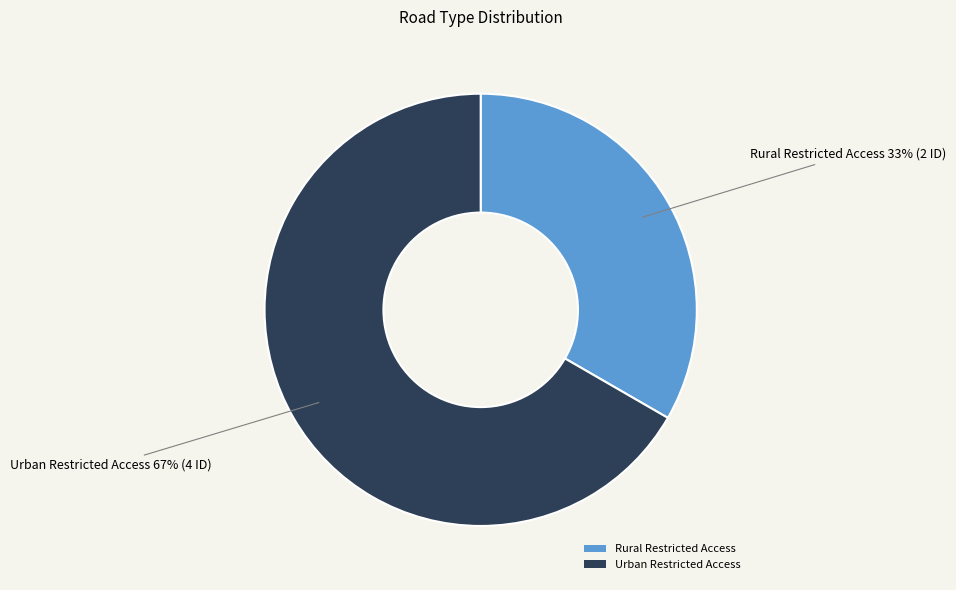

Combined, do Rural Restricted Access and Urban Restricted Access account for over 50%?

Yes